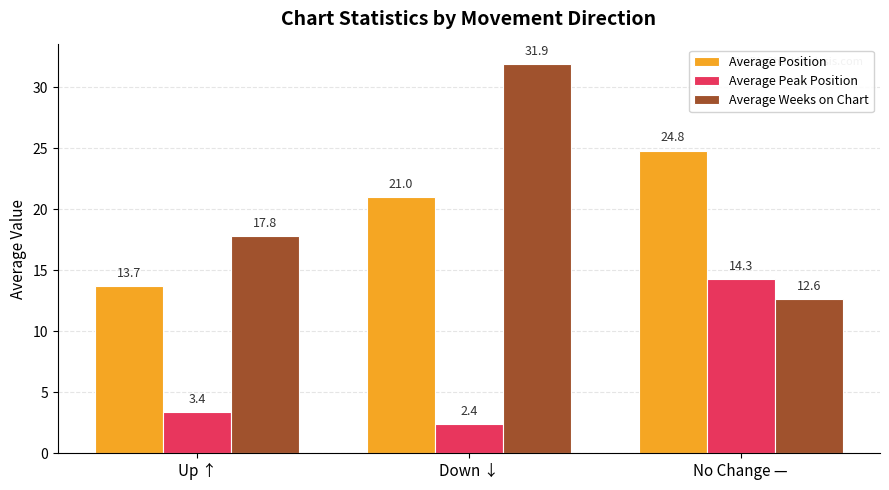

What are all the series names shown in the legend?

Average Position, Average Peak Position, Average Weeks on Chart